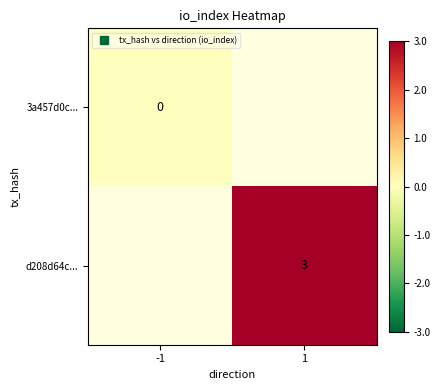

Is the value of 3a457d0c... at 1 greater than the value of d208d64c... at 1?

No